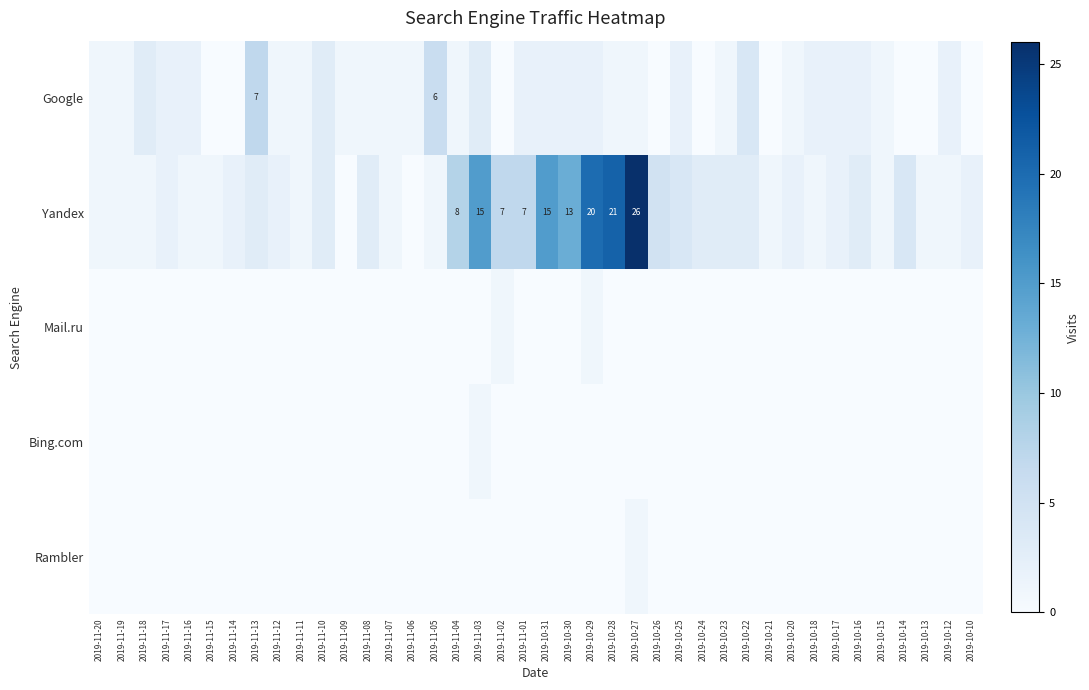

The Yandex series shows 15 at 2019-11-03. True or false?

True